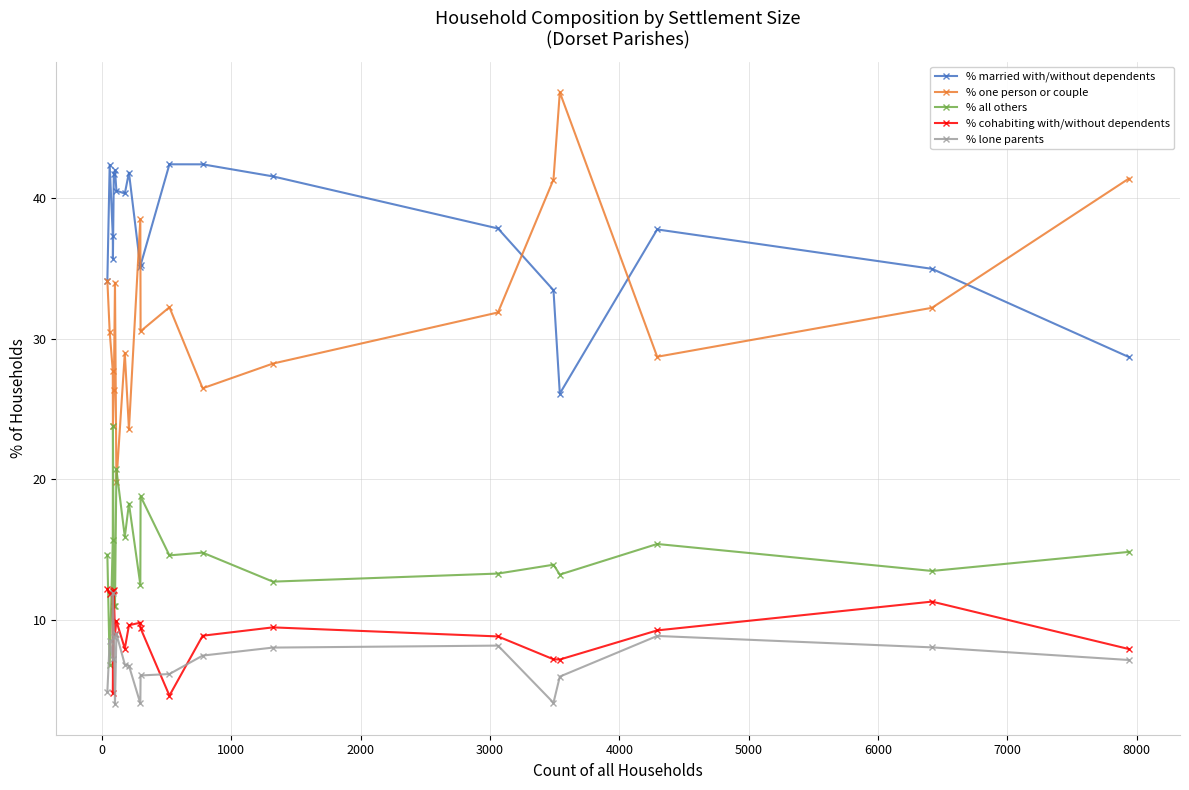

What is the value of the % lone parents point at the 13th from the left?

7.5